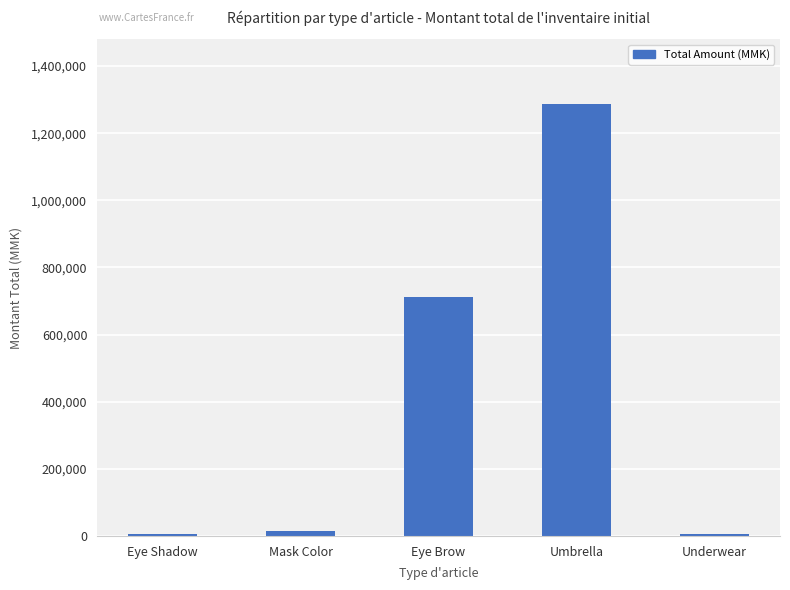

At which label is the value closest to 645750?

Eye Brow